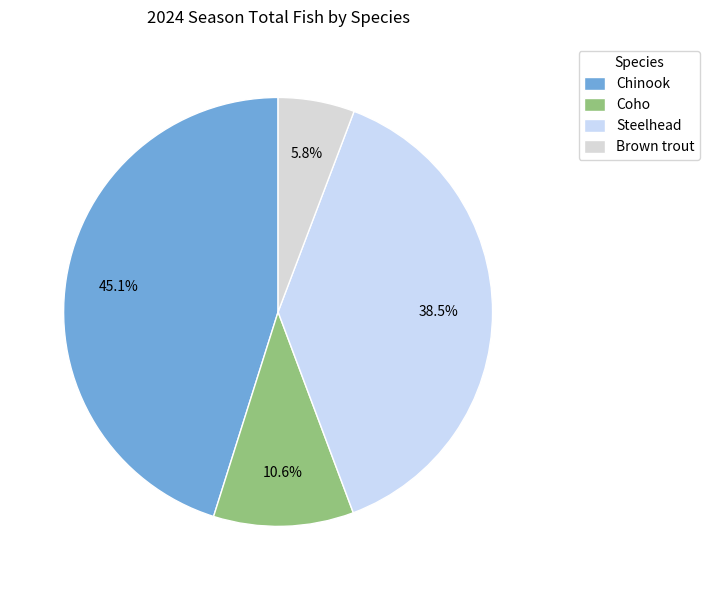

How many segments does this pie chart have?

4